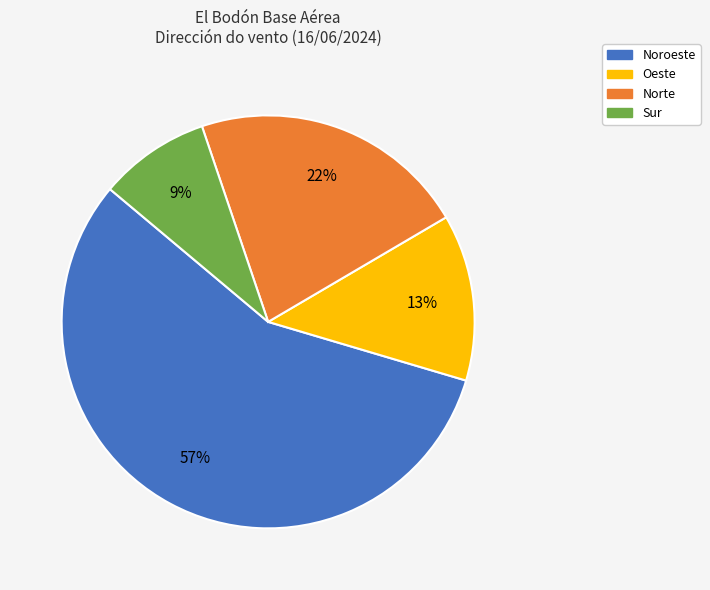

To the nearest percent, what is the difference between the largest and smallest slice percentages?

48%